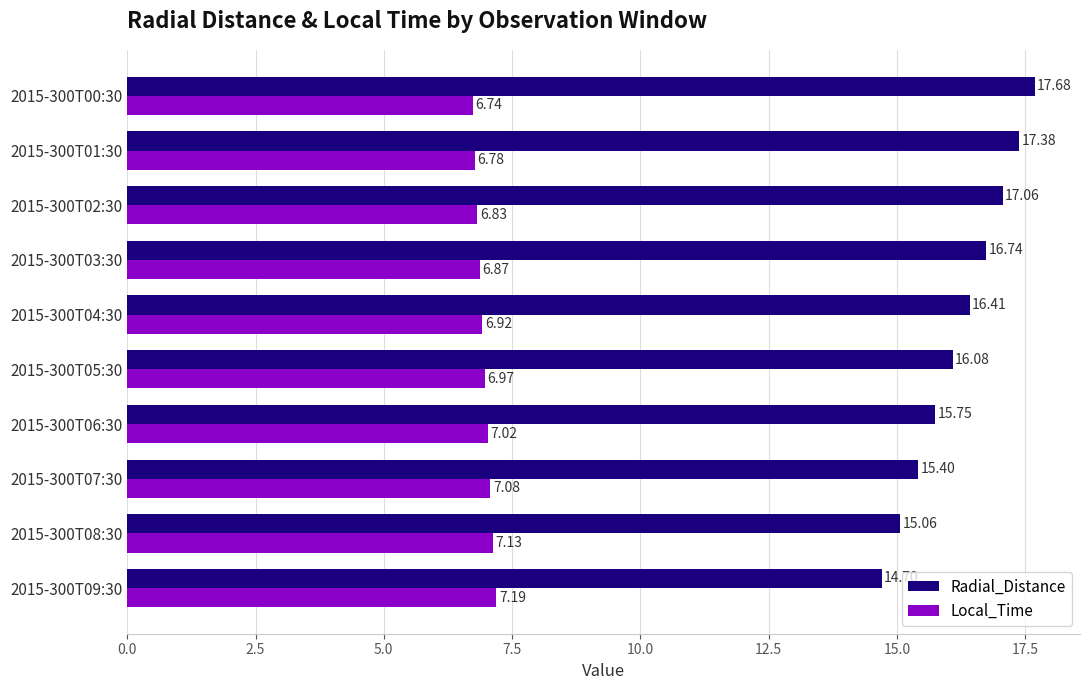

Which series has the widest spread of values?

Radial_Distance